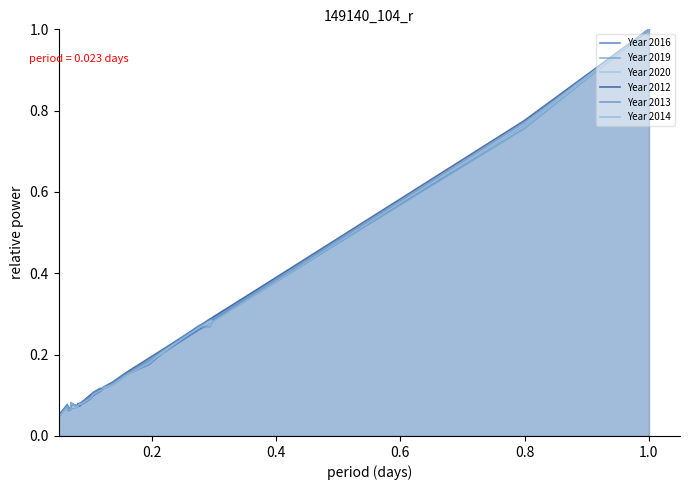

What is the average value of the Year 2012 series?

0.1